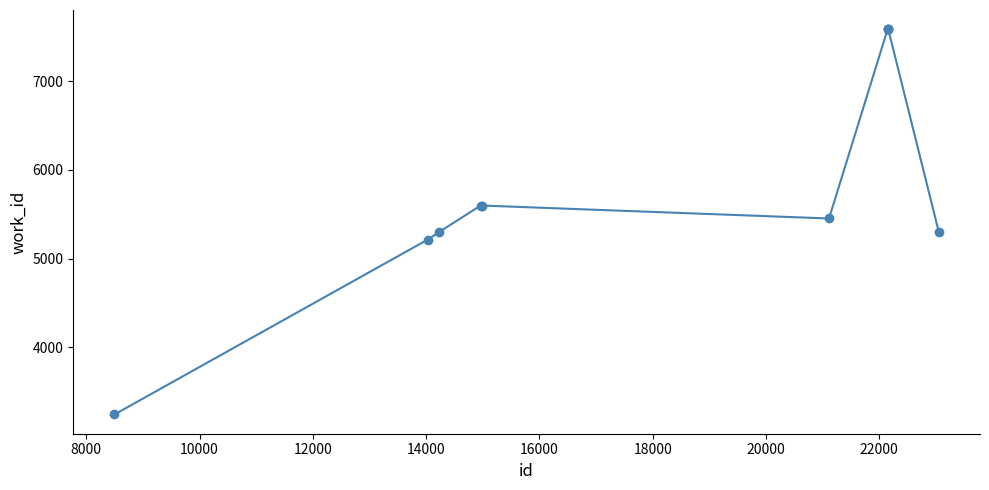

What is the value of the 7th point from the left?

7583